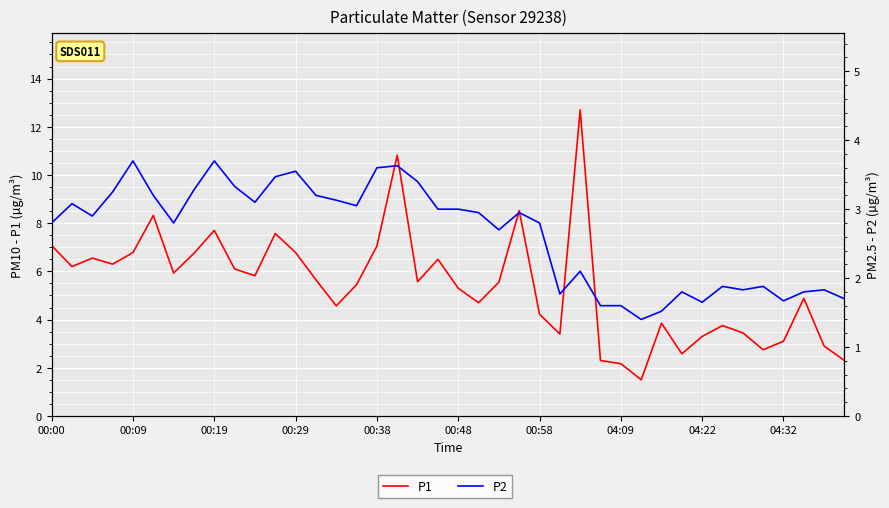

What position from the left is 27?

28